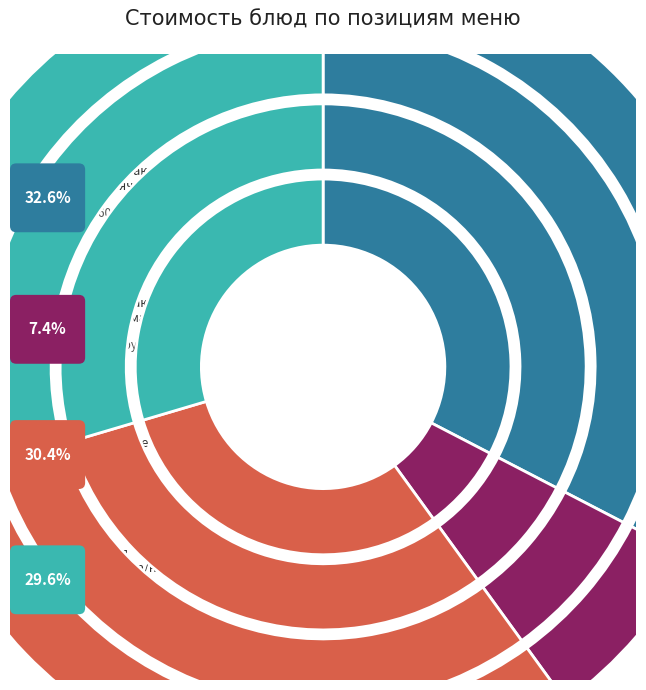

True or false: Масло сливочное accounts for 6% of the total.

True